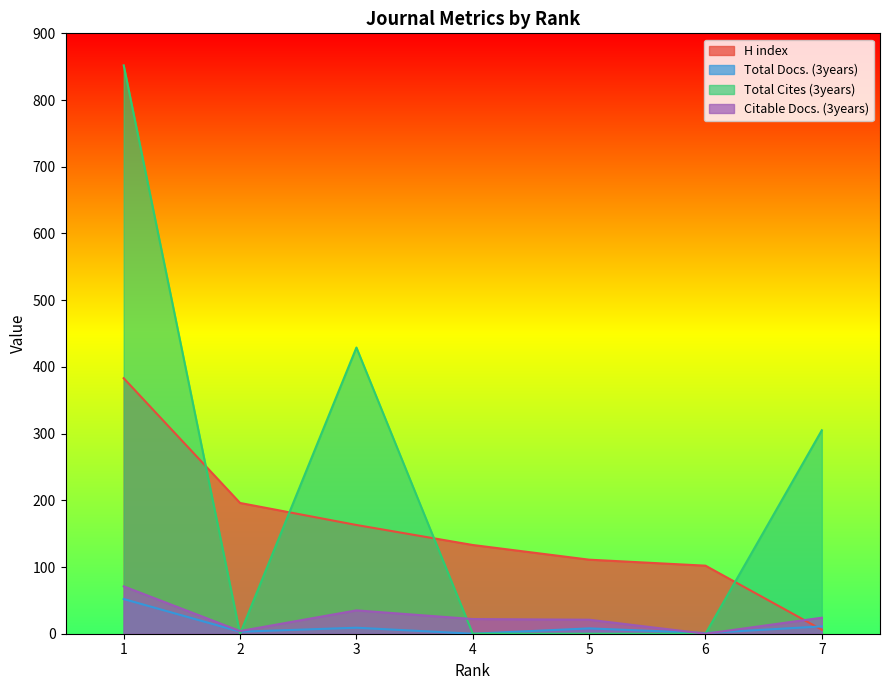

What is the value of the Total Docs. (3years) point at the 7th from the left?

11